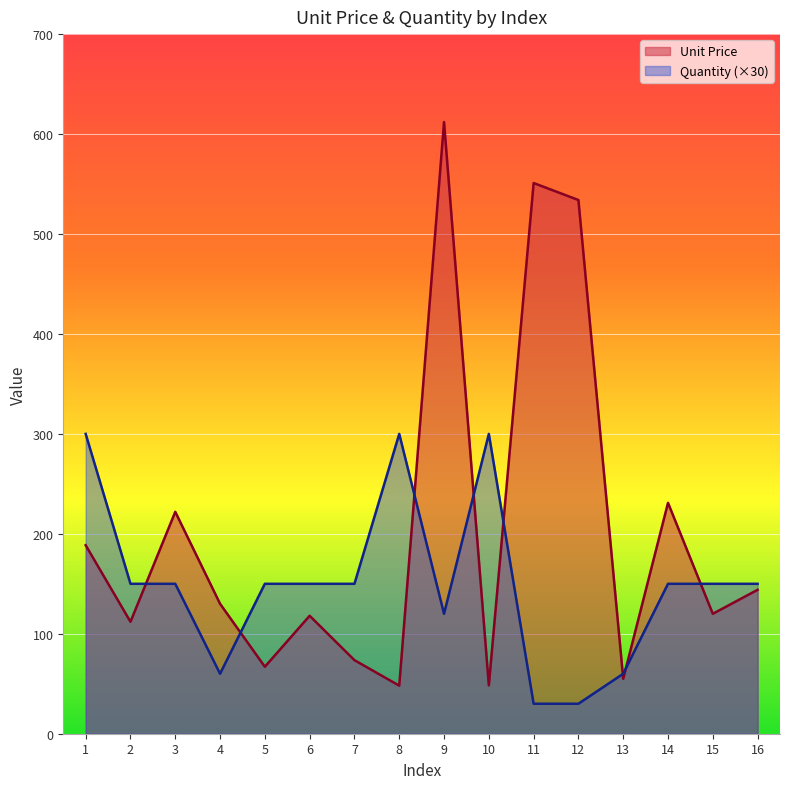

How many lines are shown in the chart?

2